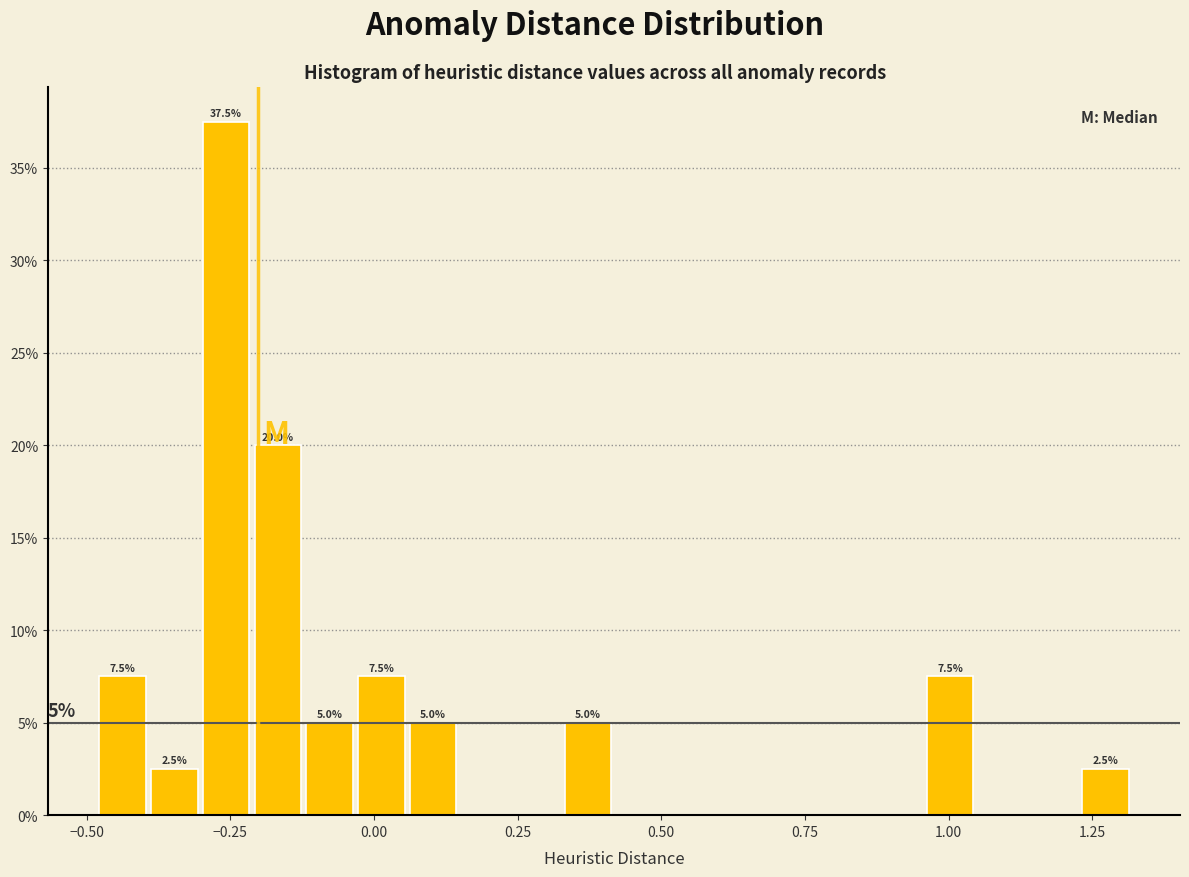

Read against the x-axis, roughly where is the centre of the tallest bar?

-0.25